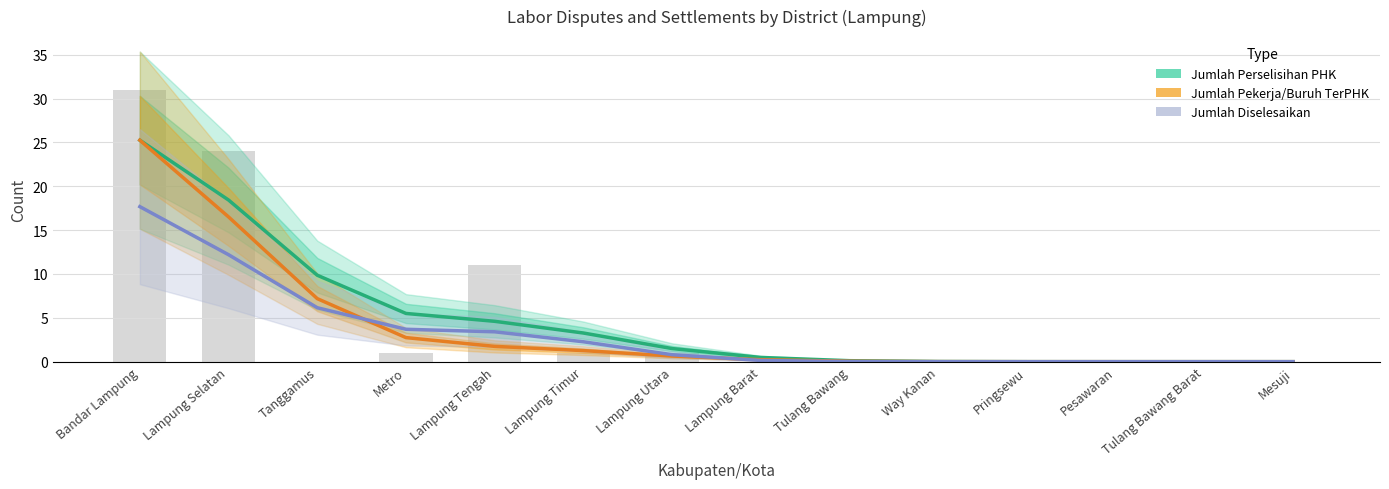

What position from the right is Lampung Selatan?

13